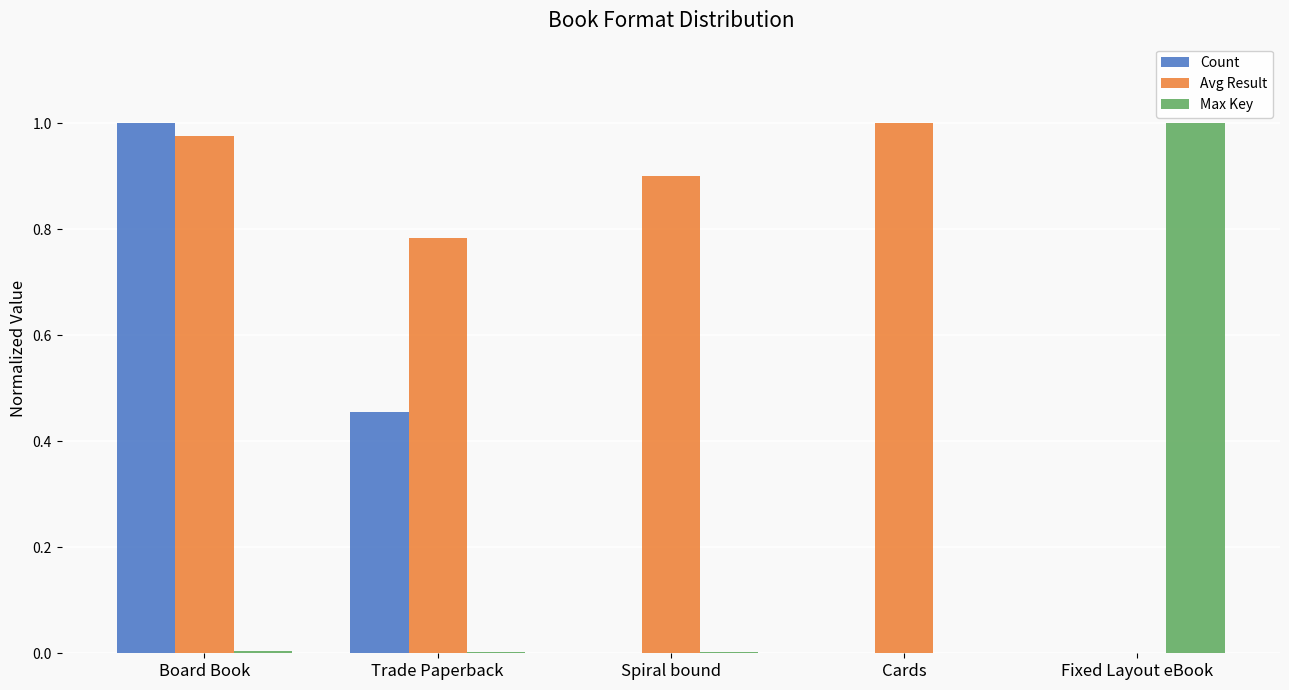

Is the value of Count at Spiral bound greater than the value of Avg Result at Trade Paperback?

No